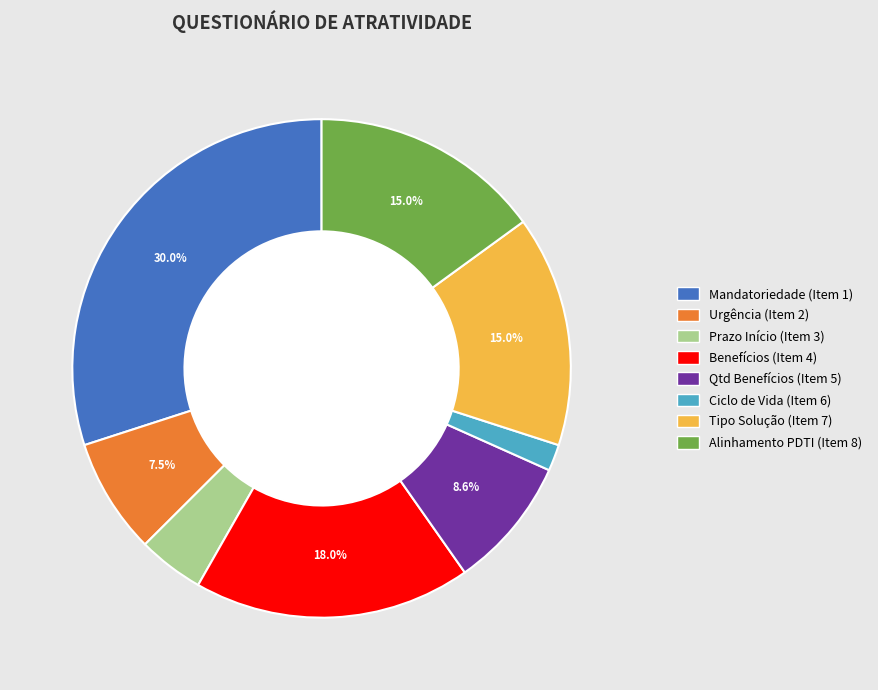

Is there a majority slice in this chart?

No